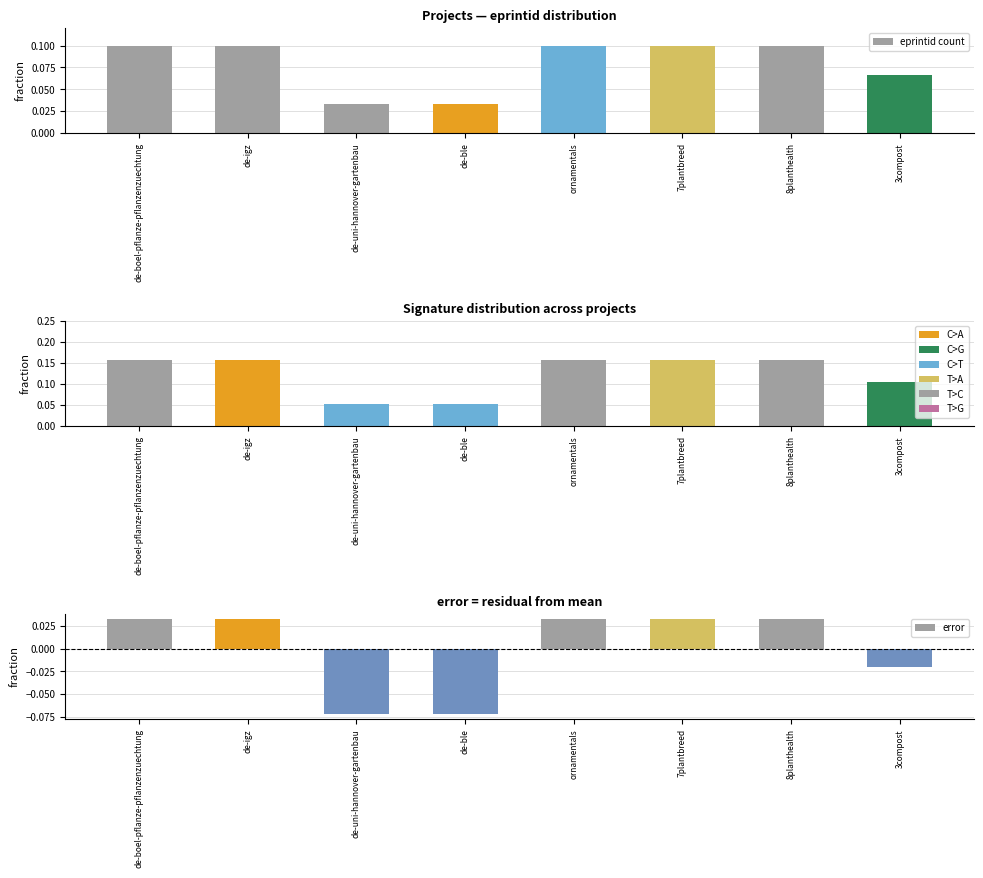

The normalized count series shows 0.3 at de-igz. True or false?

False